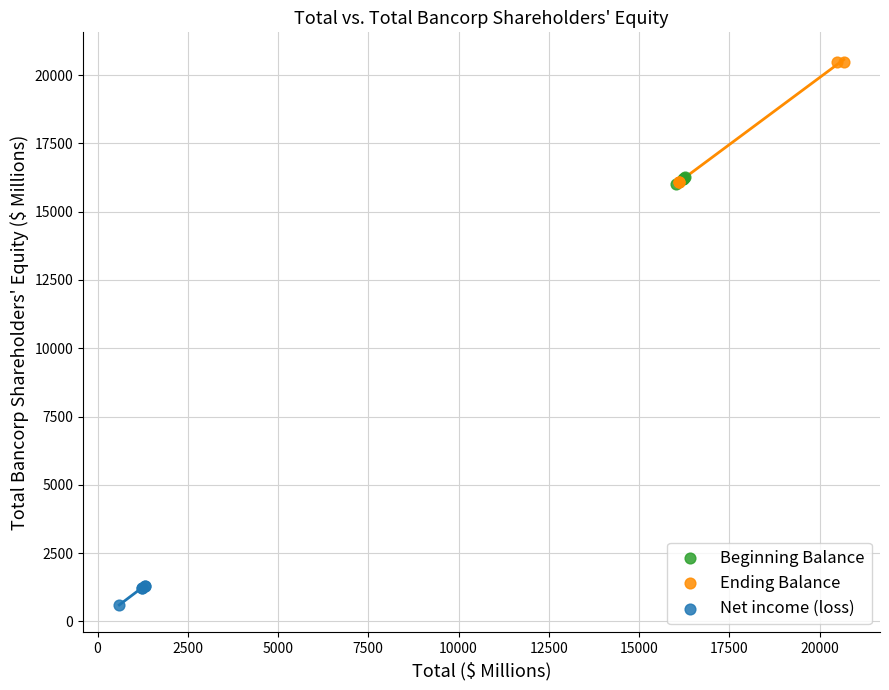

Which series contains the lowest Y value?

Net income (loss)